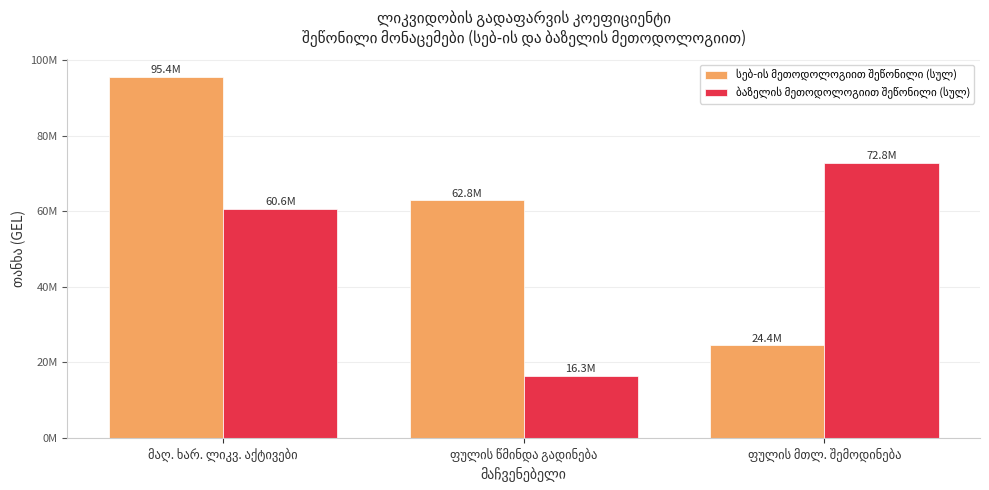

Are the bars grouped side by side (vs. stacked)?

Yes